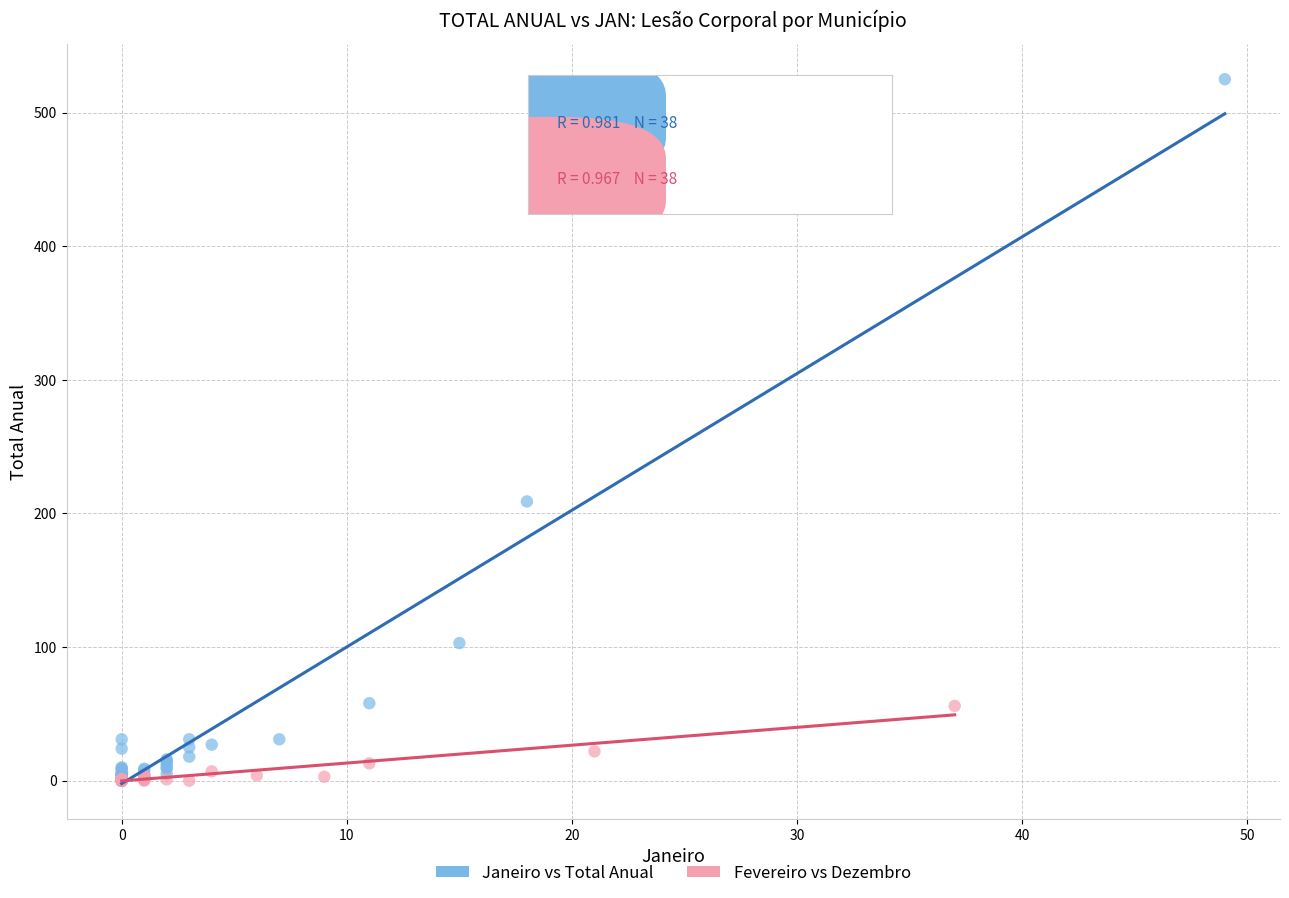

Which series contains the highest Y value?

Janeiro vs Total Anual